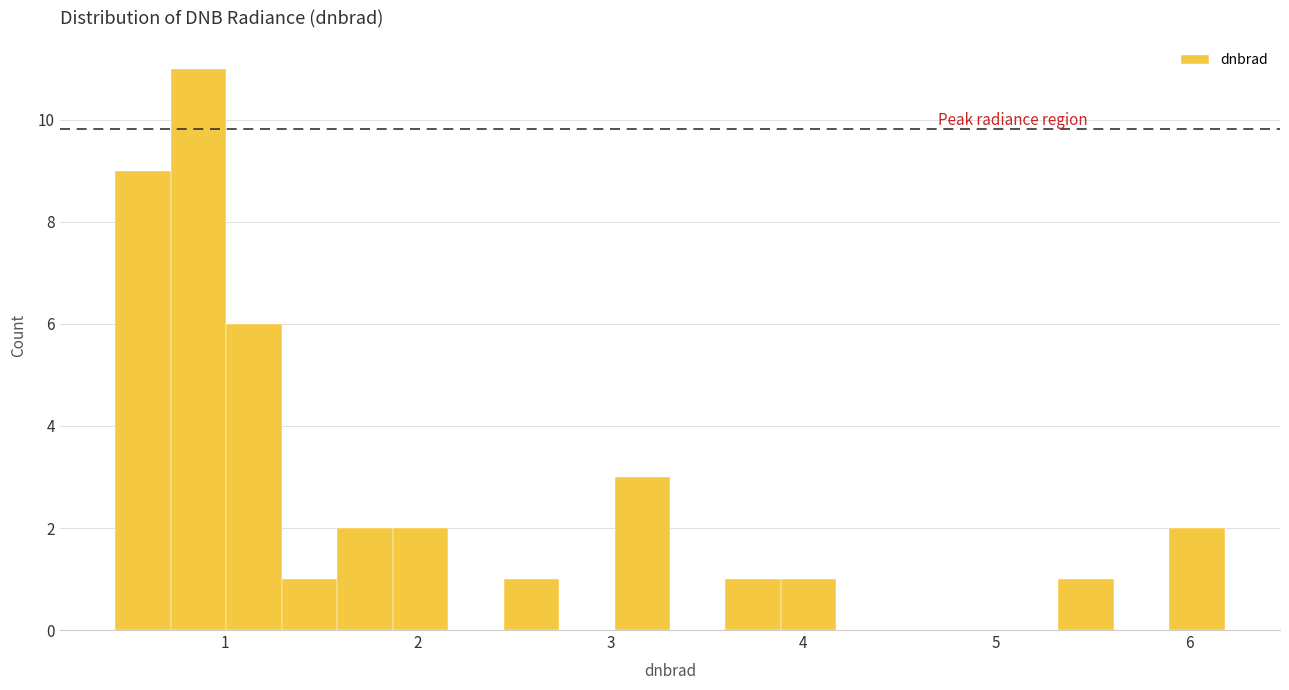

Around what value on the x-axis is the tallest bar? Give the approximate position of its centre, as read against the axis.

0.9